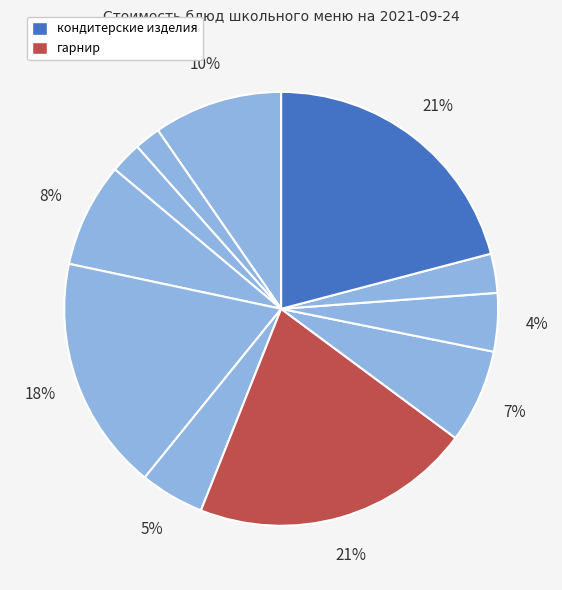

How many segments does this pie chart have?

11